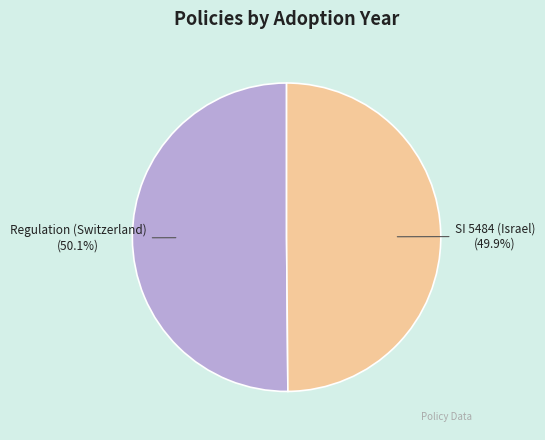

Approximately how many times larger is the value at Regulation (Switzerland) compared to SI 5484 (Israel)?

1.0